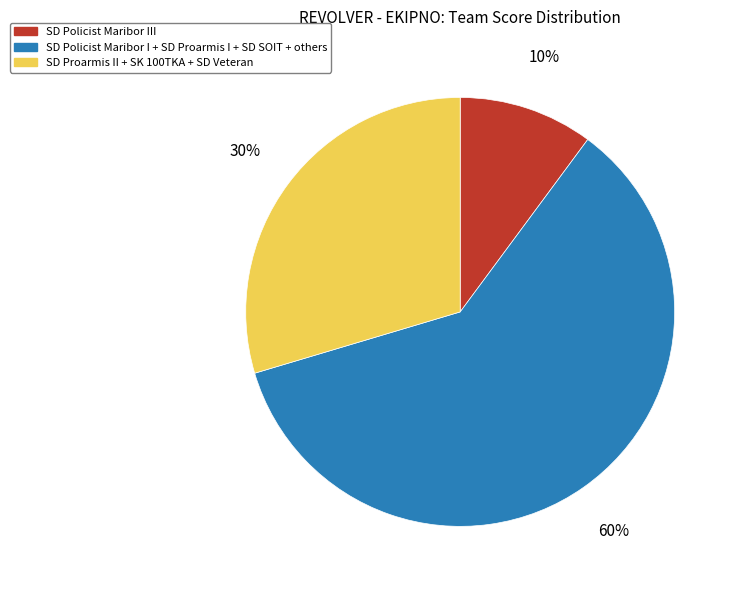

To the nearest percent, what is the average slice percentage?

33%